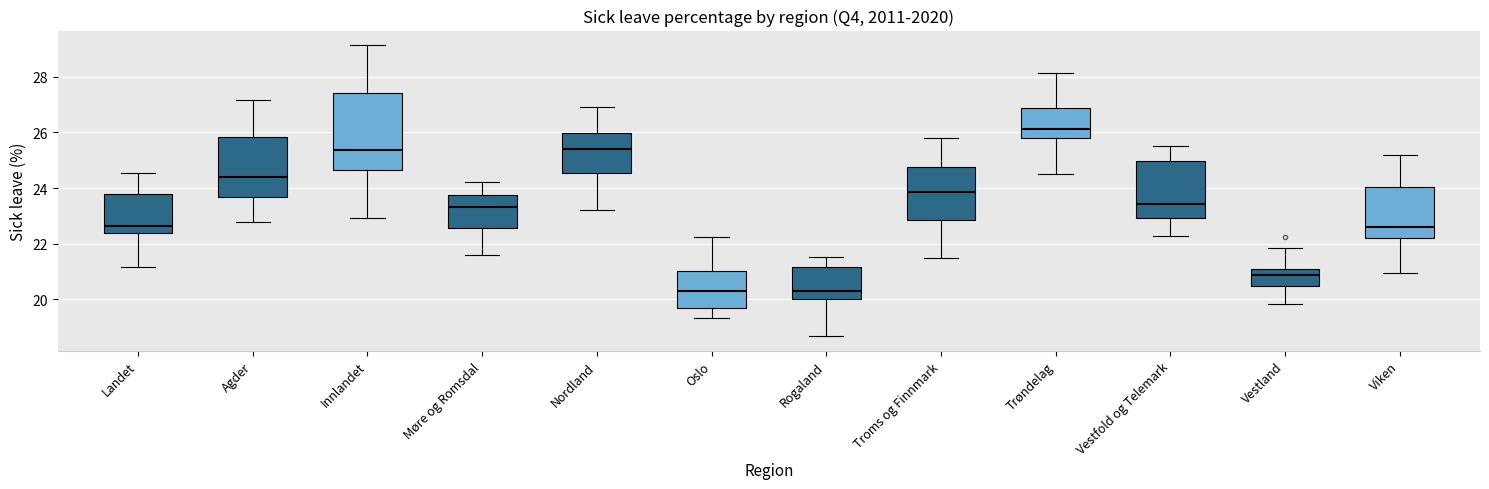

Reading left to right, read every box against the y-axis: the position of its median line, the range the box covers, and the ends of its whiskers. The values are not printed on the chart, so give them approximately, as read against the axis.

Landet: median 22.6, box 22.4 to 23.8, whiskers 21.2 to 24.6
Agder: median 24.4, box 23.6 to 25.8, whiskers 22.8 to 27.2
Innlandet: median 25.4, box 24.6 to 27.4, whiskers 23.0 to 29.2
Møre og Romsdal: median 23.4, box 22.6 to 23.8, whiskers 21.6 to 24.2
Nordland: median 25.4, box 24.6 to 26.0, whiskers 23.2 to 27.0
Oslo: median 20.2, box 19.6 to 21.0, whiskers 19.4 to 22.2
Rogaland: median 20.2, box 20.0 to 21.2, whiskers 18.6 to 21.6
Troms og Finnmark: median 23.8, box 22.8 to 24.8, whiskers 21.4 to 25.8
Trøndelag: median 26.2, box 25.8 to 26.8, whiskers 24.4 to 28.2
Vestfold og Telemark: median 23.4, box 23.0 to 25.0, whiskers 22.2 to 25.6
Vestland: median 20.8, box 20.4 to 21.0, whiskers 19.8 to 21.8
Viken: median 22.6, box 22.2 to 24.0, whiskers 21.0 to 25.2